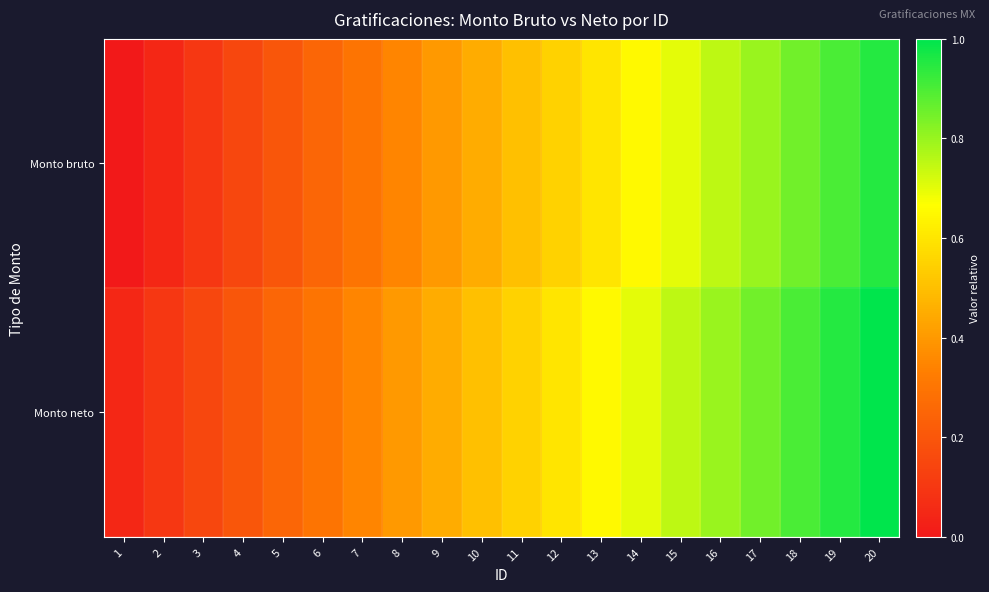

Reading right to left, transcribe all the data shown in this chart.

Monto bruto: 20=0.9	19=0.9	18=0.8	17=0.8	16=0.8	15=0.7	14=0.7	13=0.6	12=0.6	11=0.5	10=0.5	9=0.4	8=0.3	7=0.3	6=0.2	5=0.2	4=0.1	3=0.1	2=0.1	1=0.0
Monto neto: 20=1.0	19=0.9	18=0.9	17=0.8	16=0.8	15=0.8	14=0.7	13=0.7	12=0.6	11=0.6	10=0.5	9=0.5	8=0.4	7=0.3	6=0.3	5=0.2	4=0.2	3=0.1	2=0.1	1=0.1